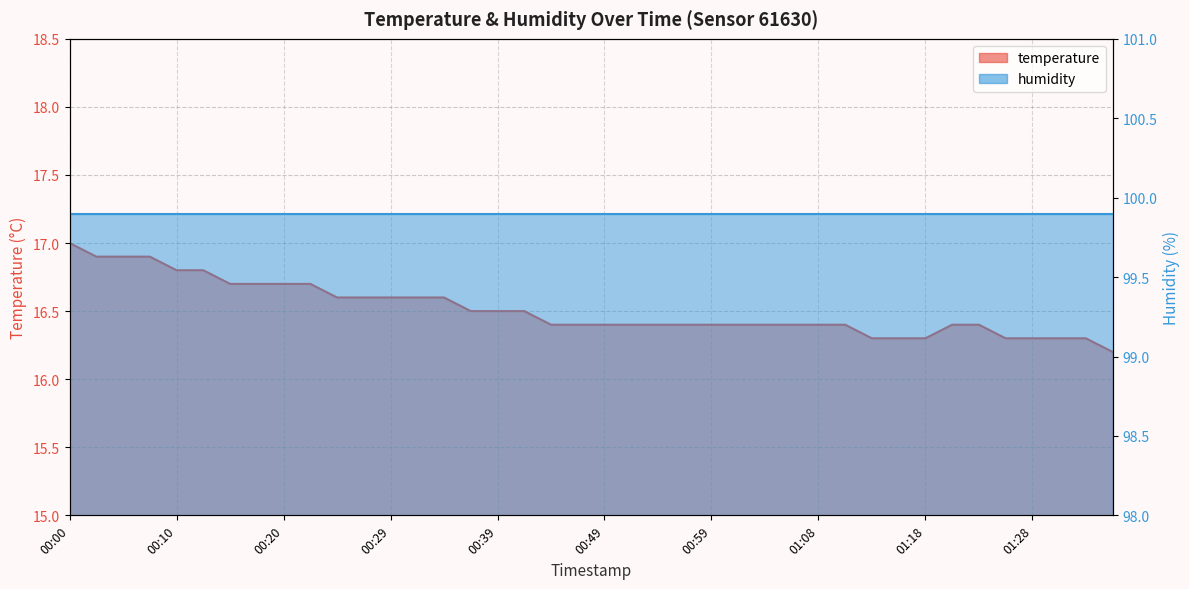

What is the difference between the values at 01:13 and 00:05?

0.6